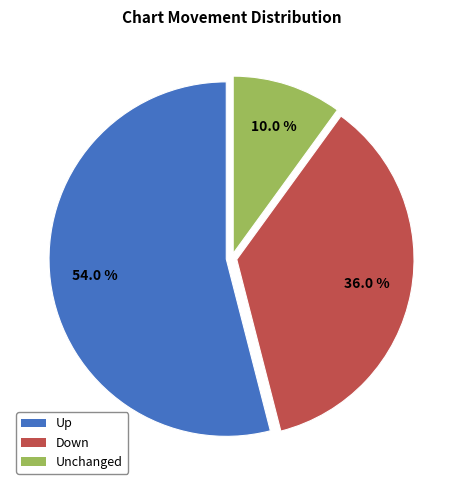

Does any single category account for the majority?

Yes